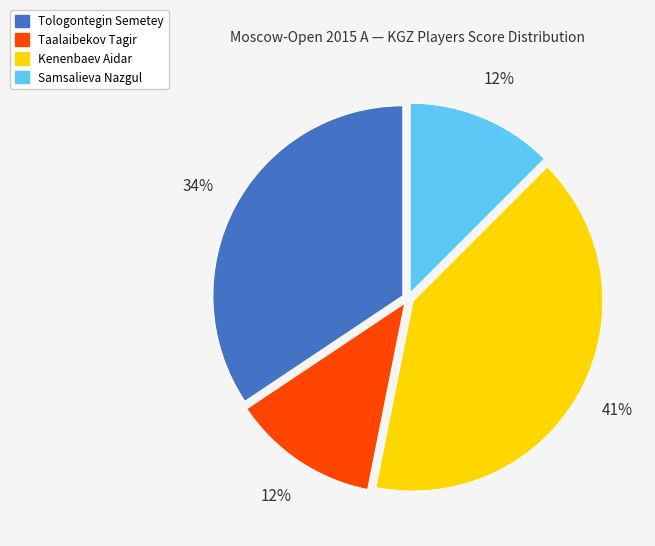

True or false: Taalaibekov Tagir accounts for 24% of the total.

False